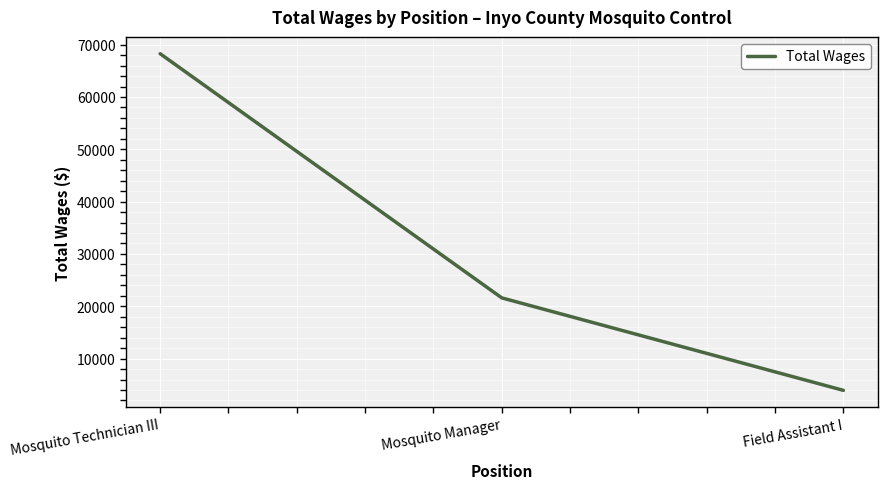

Reading left to right, extract all data points from this chart.

Mosquito Technician III=68268	Mosquito Manager=21602	Field Assistant I=3926